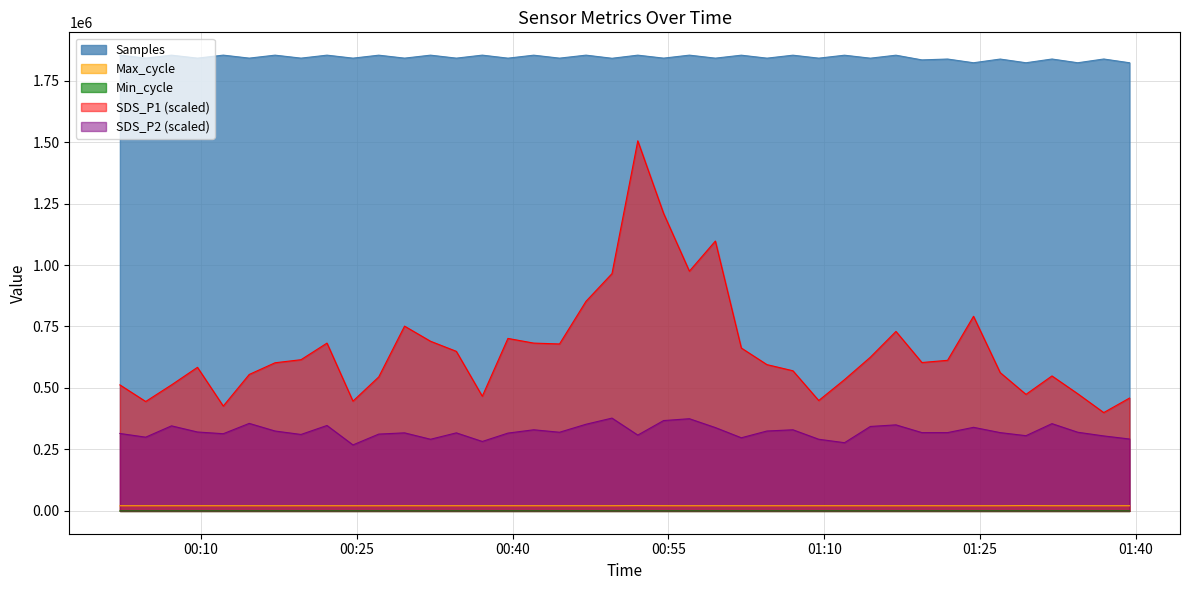

What is the greatest value displayed?

1853482.0